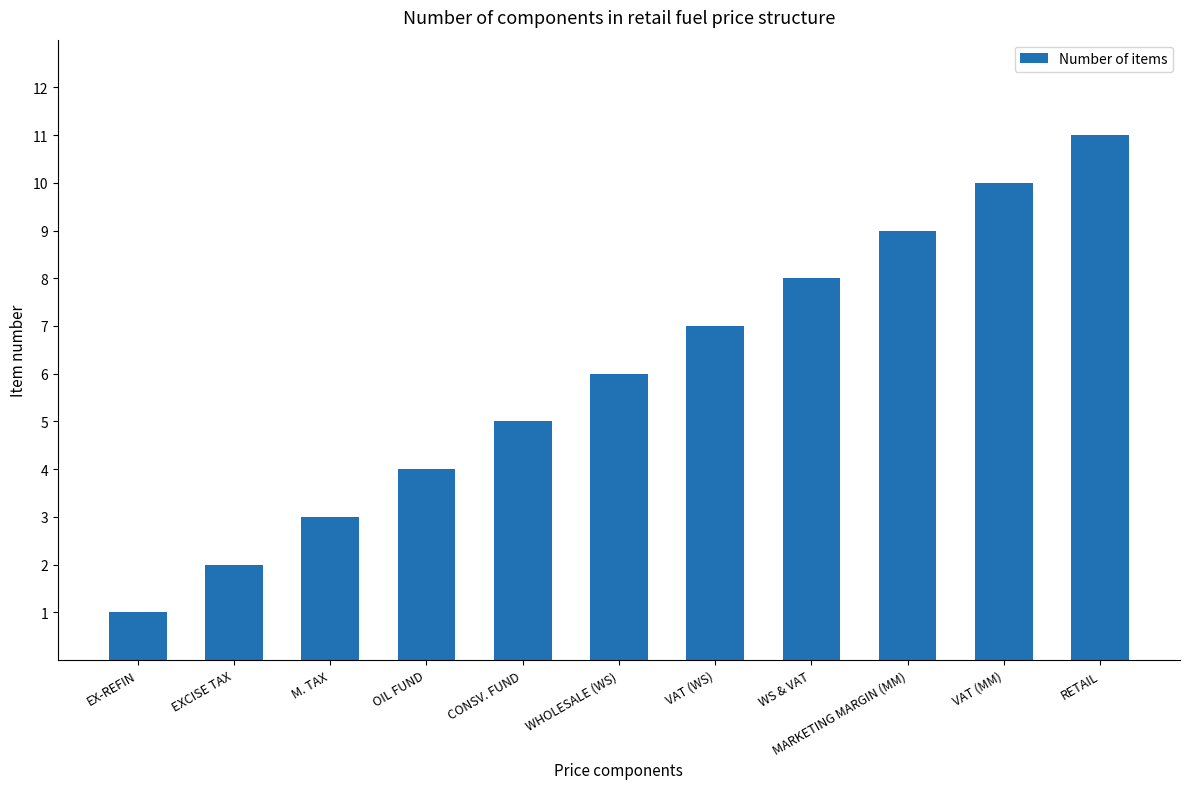

What is the smallest value displayed?

1